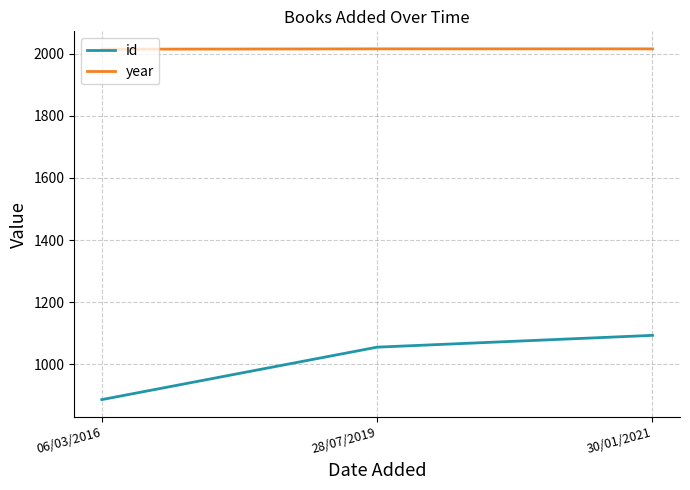

Which series changed the most between 06/03/2016 and 28/07/2019?

id